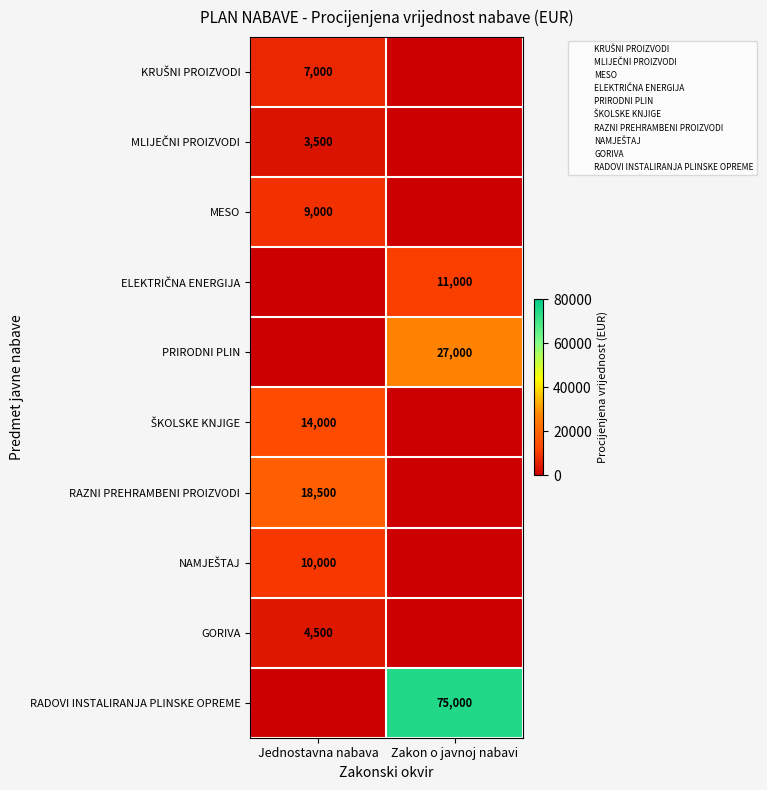

What is the greatest value displayed?

75000